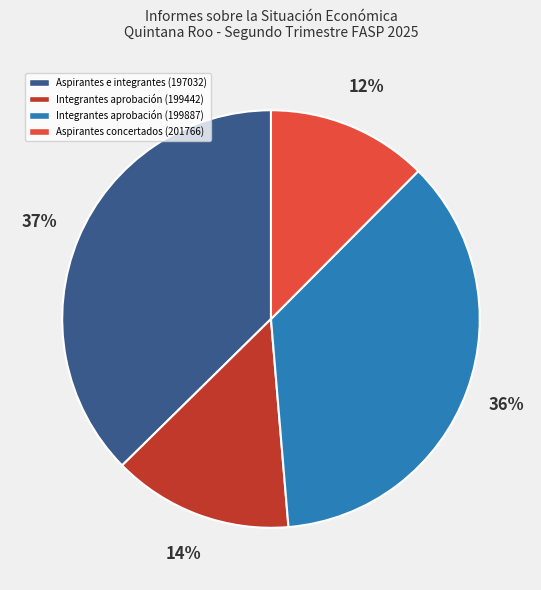

To the nearest percent, what is the difference between the largest and smallest slice percentages?

25%